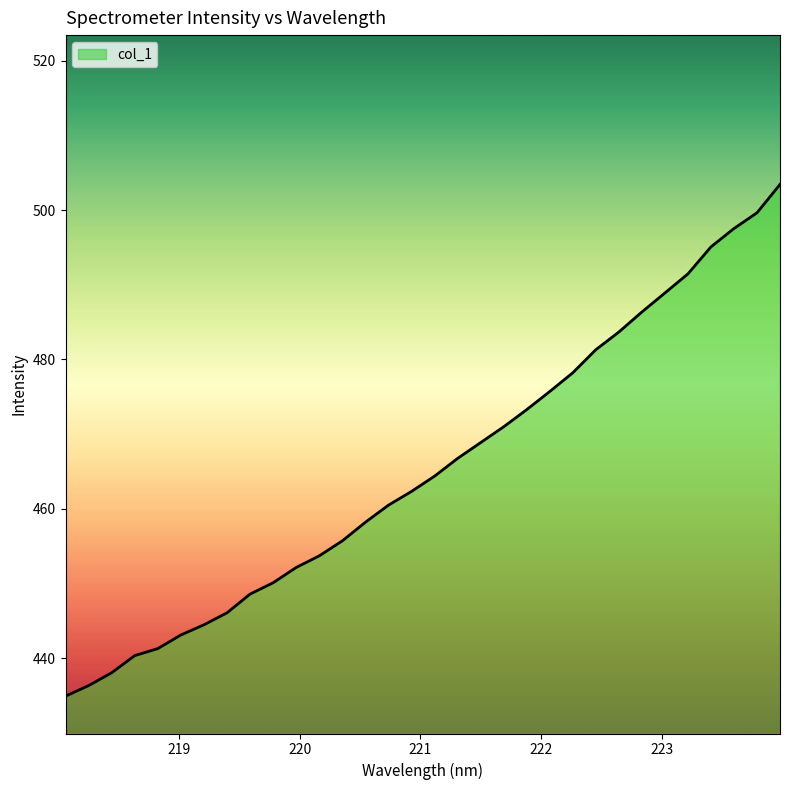

What is the difference between the maximum and minimum values?

68.5